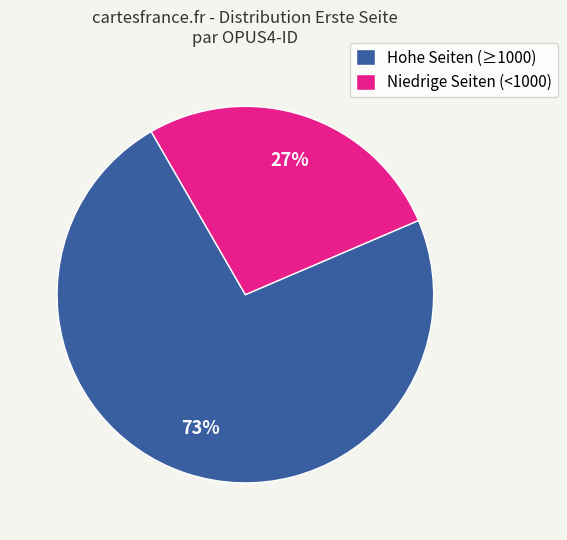

How many slices are in this pie chart?

2